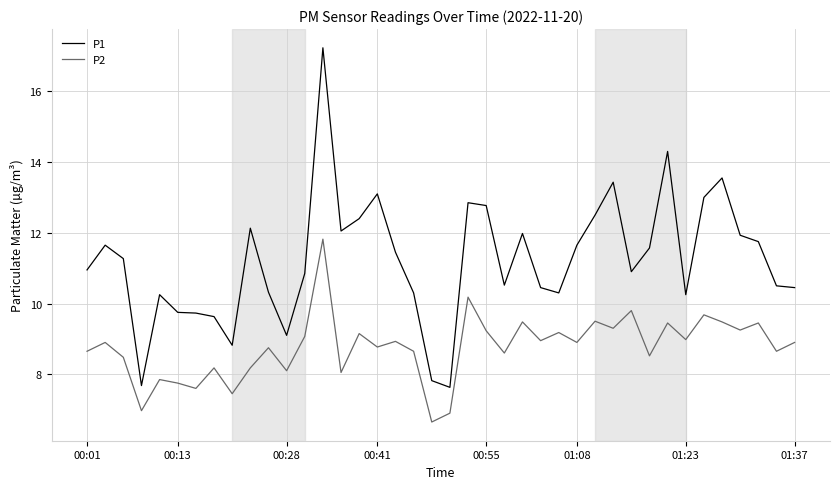

How many interior local valleys does the P2 series have?

15